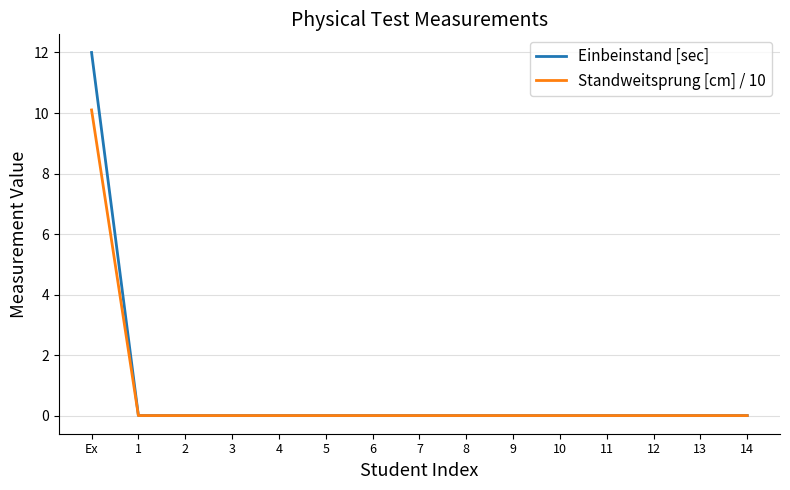

Reading left to right, list all the values displayed in this chart.

Einbeinstand [sec]: 12.0	0.0	0.0	0.0	0.0	0.0	0.0	0.0	0.0	0.0	0.0	0.0	0.0	0.0	0.0
Standweitsprung [cm] / 10: 10.1	0.0	0.0	0.0	0.0	0.0	0.0	0.0	0.0	0.0	0.0	0.0	0.0	0.0	0.0